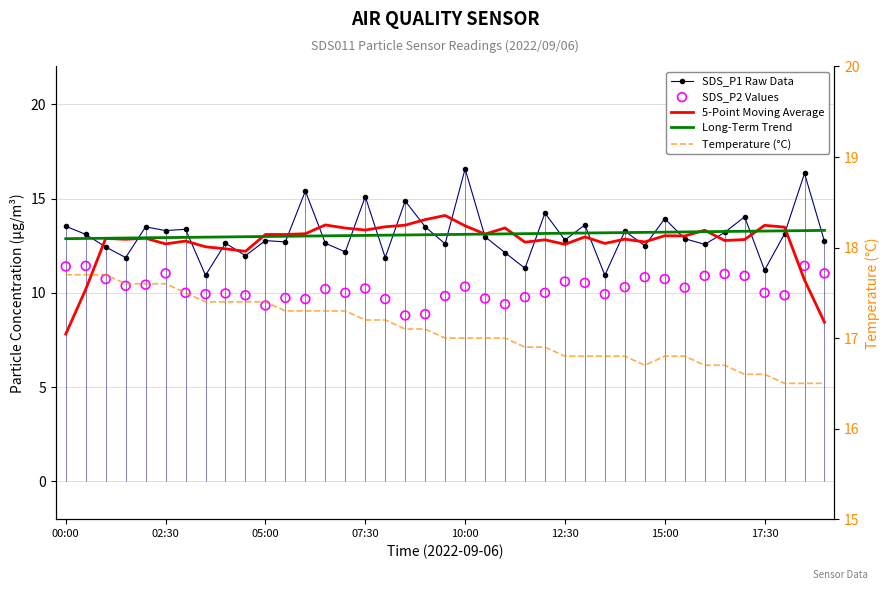

Which series contains the lowest Y value?

5-Point Moving Average